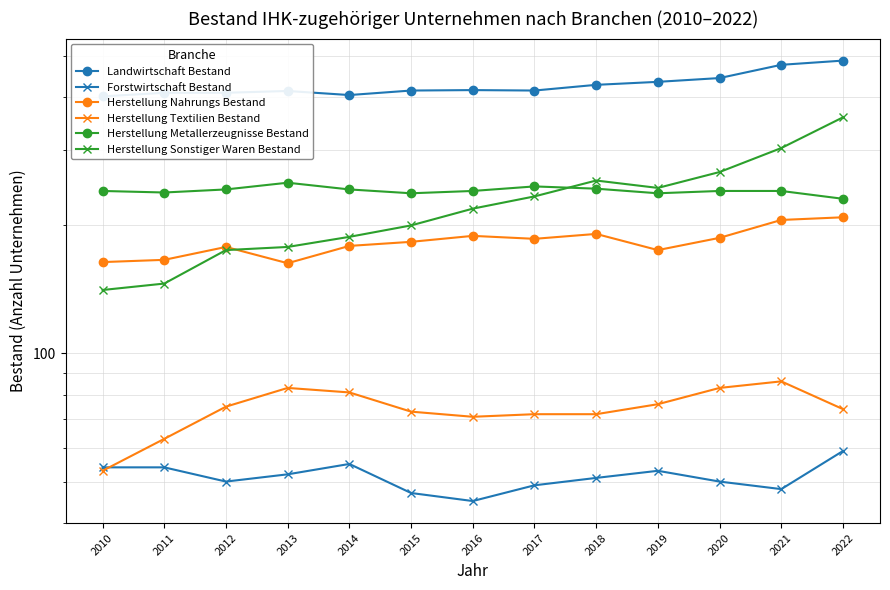

At which label is Herstellung Nahrungs Bestand closest to 186?

2017